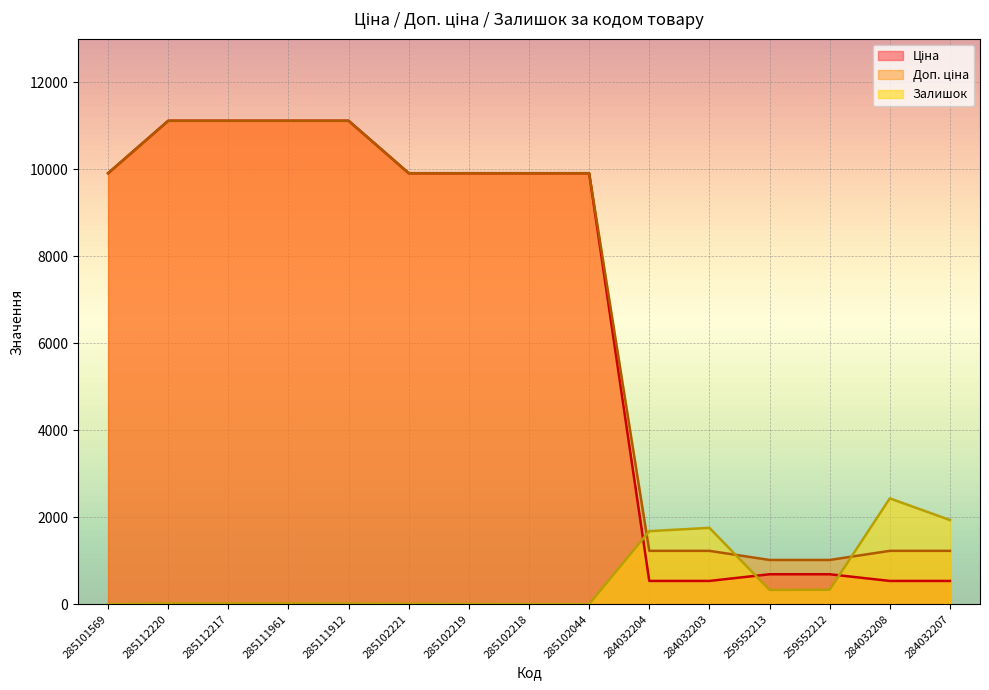

Reading left to right, what are all the values shown in this chart?

Ціна: 9908.5	11113.6	11113.6	11113.6	11113.6	9908.5	9908.5	9908.5	9908.5	535.4	535.4	689.1	689.1	535.4	535.4
Доп. ціна: 9908.5	11113.6	11113.6	11113.6	11113.6	9908.5	9908.5	9908.5	9908.5	1227.2	1227.2	1017.8	1017.8	1227.2	1227.2
Залишок: 0.0	17.0	17.0	17.0	14.0	8.0	7.0	3.0	1.0	1680.0	1756.0	330.0	333.0	2433.0	1936.0